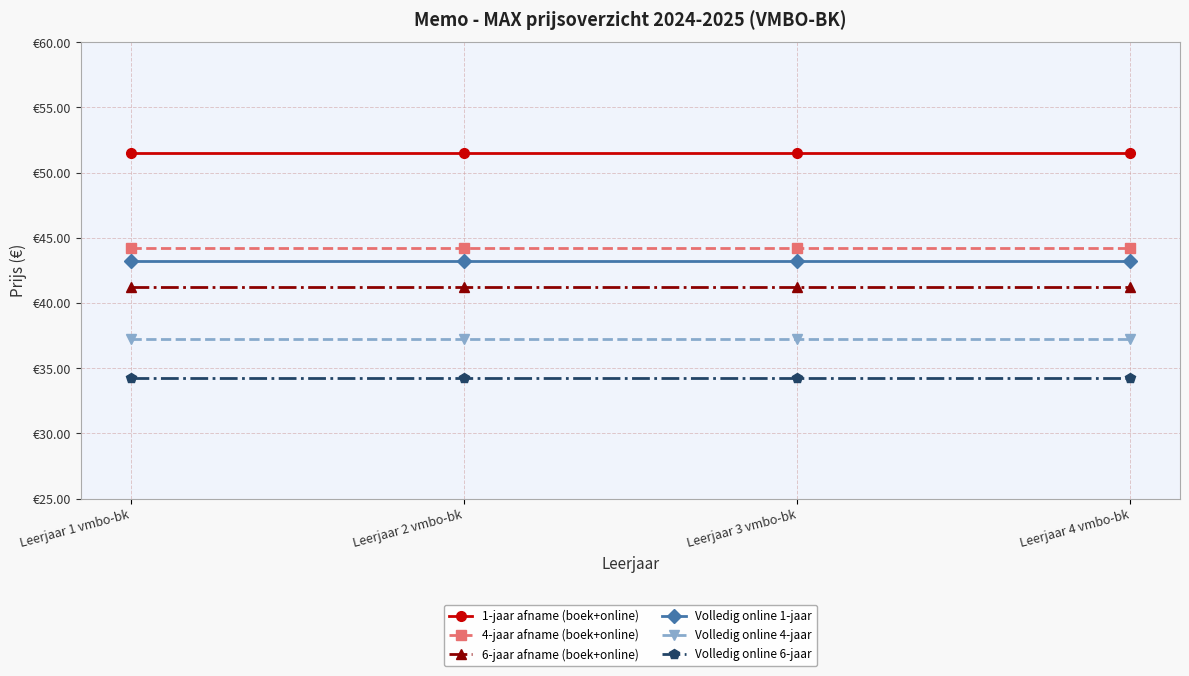

Is this an area chart (filled region under the line)?

No